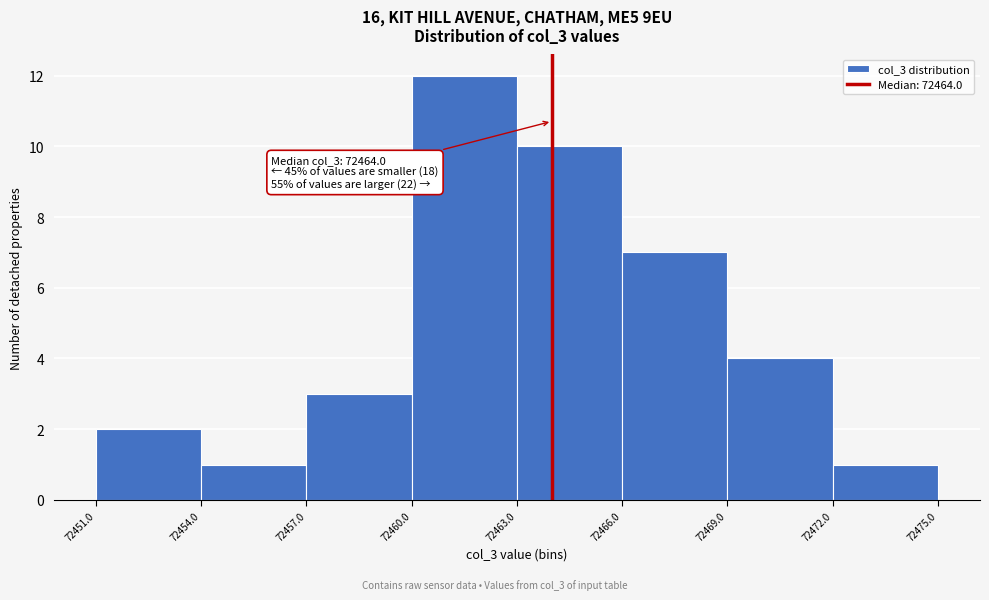

Which range on the x-axis has the tallest bar?

72460.0 to 72463.0